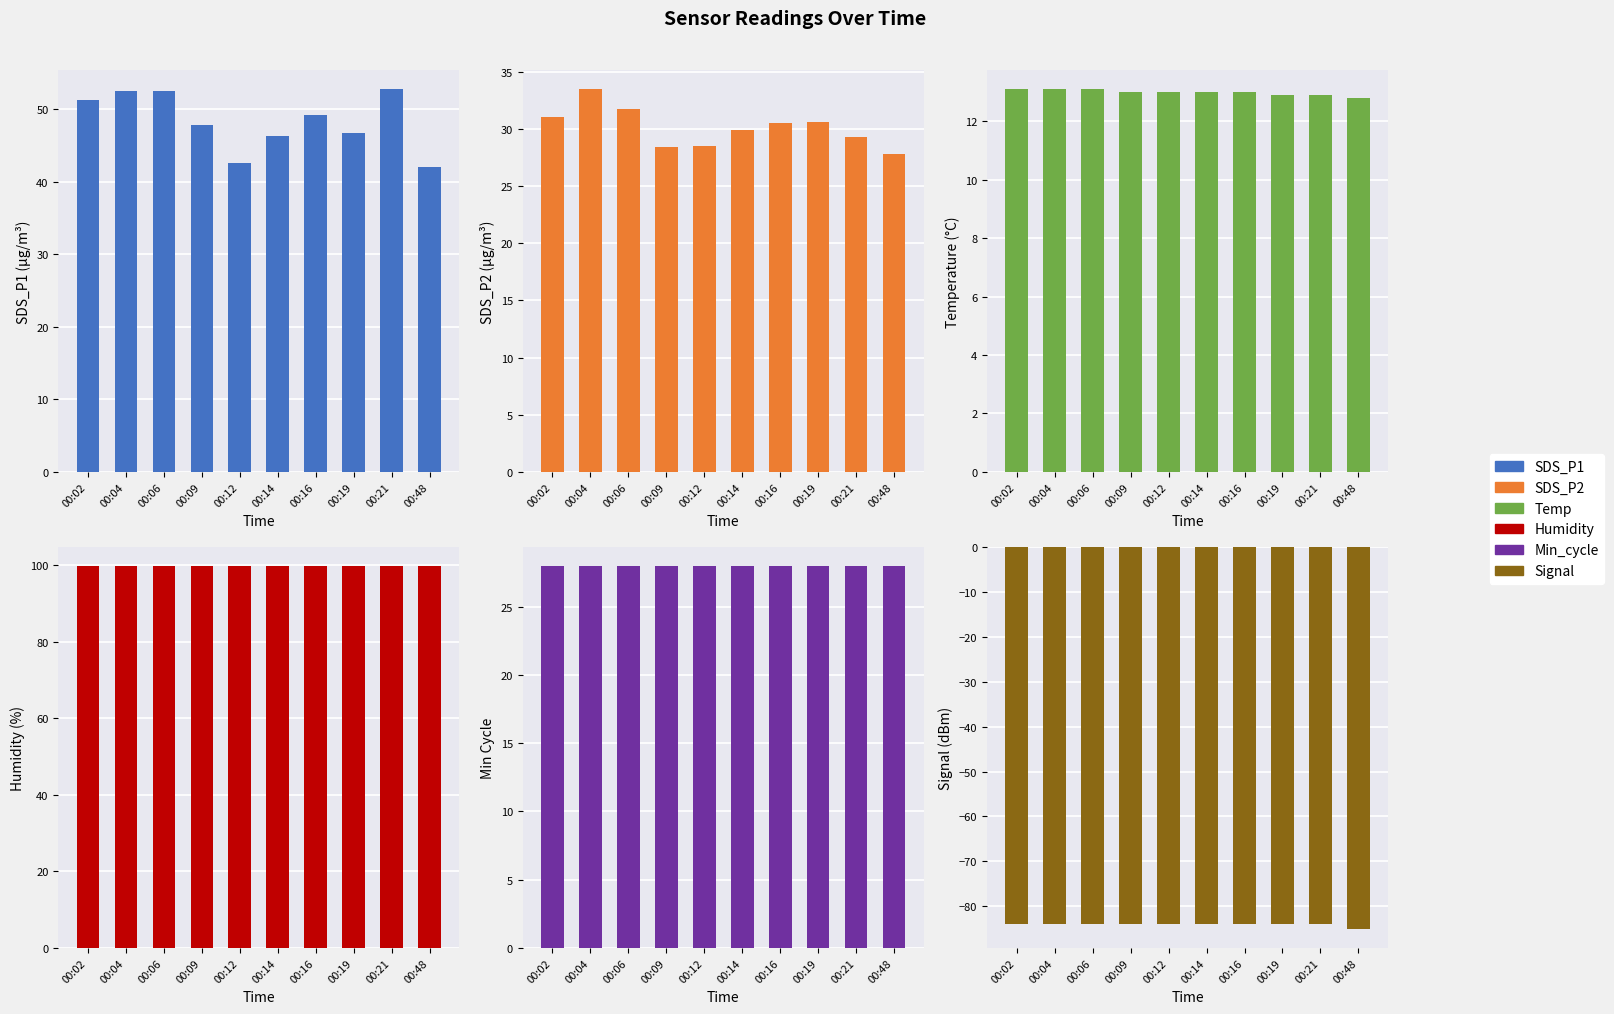

Reading left to right, what are all the values shown in this chart?

SDS_P1: 51.2	52.5	52.5	47.8	42.6	46.4	49.2	46.8	52.8	42.0
SDS_P2: 31.1	33.5	31.8	28.5	28.6	29.9	30.6	30.6	29.4	27.9
Temp: 13.1	13.1	13.1	13.0	13.0	13.0	13.0	12.9	12.9	12.8
Humidity: 99.9	99.9	99.9	99.9	99.9	99.9	99.9	99.9	99.9	99.9
Min_cycle: 28.0	28.0	28.0	28.0	28.0	28.0	28.0	28.0	28.0	28.0
Signal: -84.0	-84.0	-84.0	-84.0	-84.0	-84.0	-84.0	-84.0	-84.0	-85.0